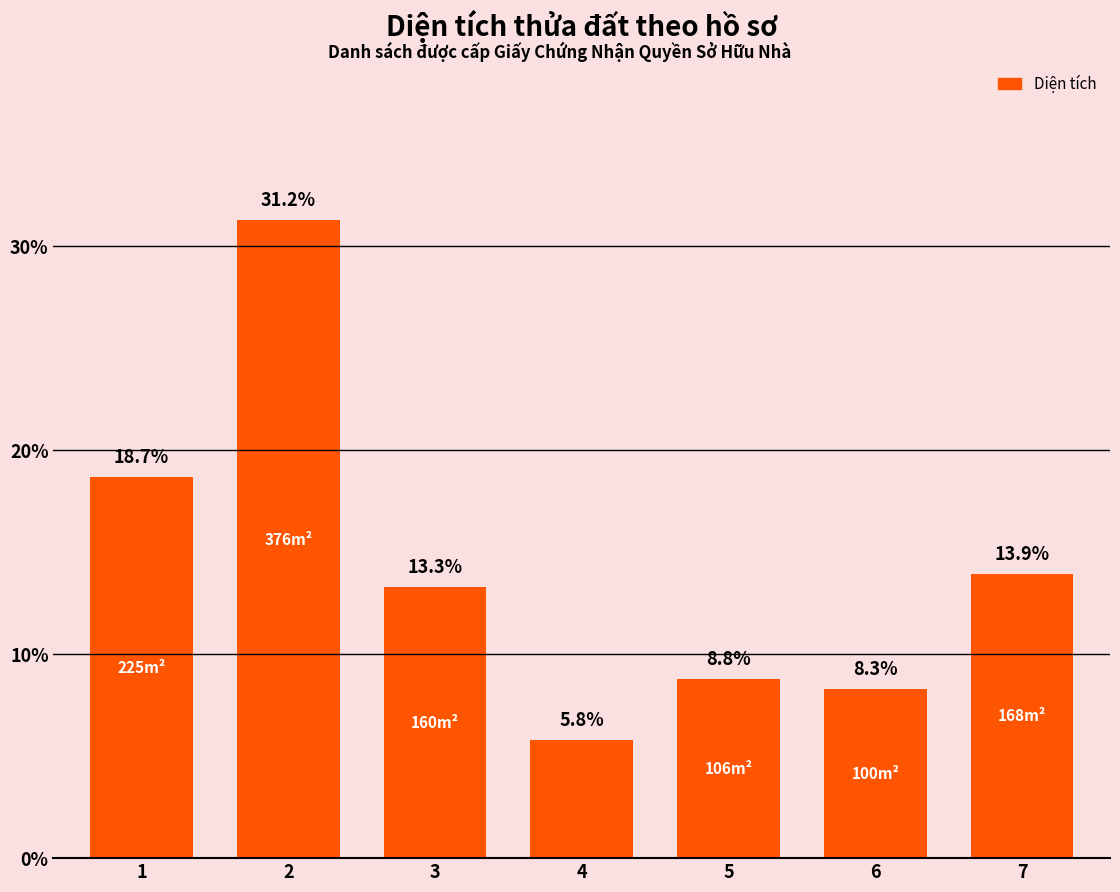

What is the ratio of the value at 7 to the value at 5?

1.6